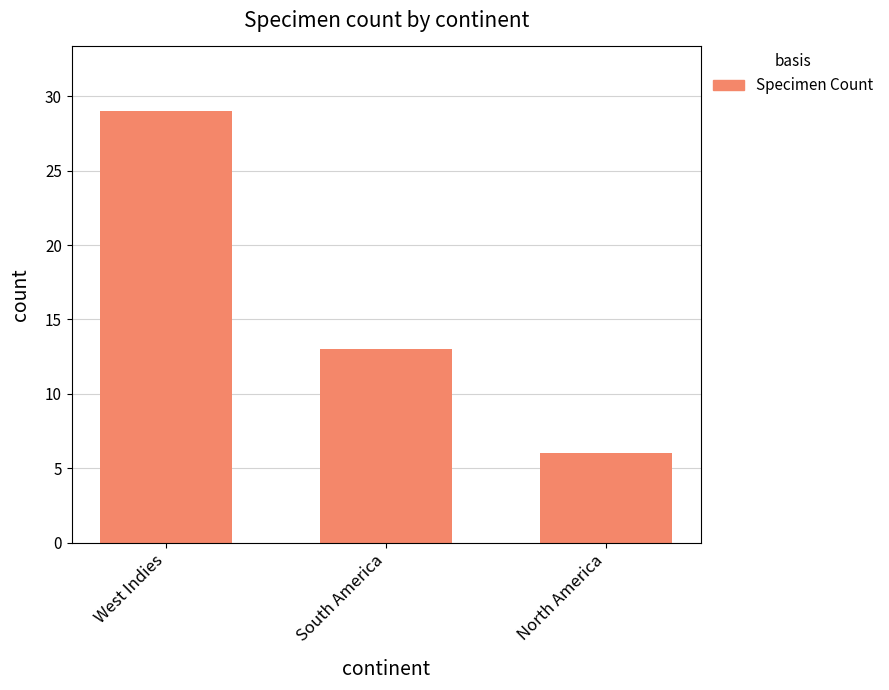

Approximately how many times larger is the value at West Indies compared to North America?

4.8